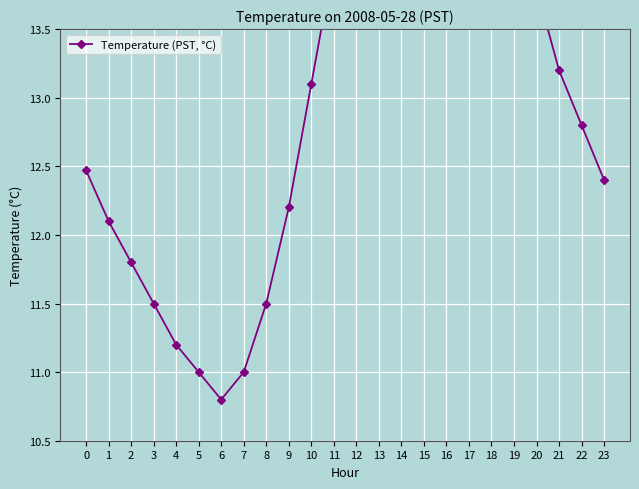

How many data points are less than 13?

12